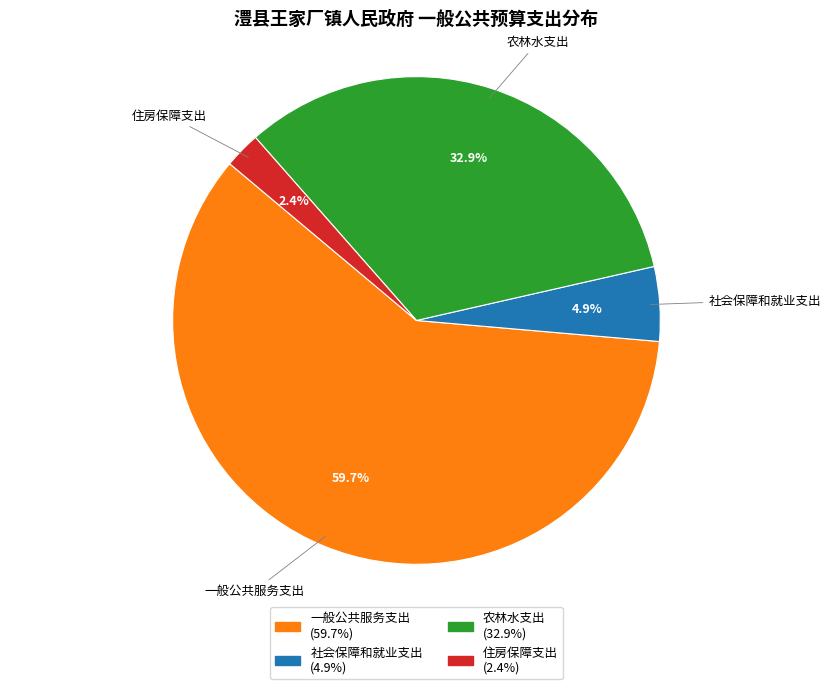

What percentage is NOT represented by 农林水支出?

67.1%